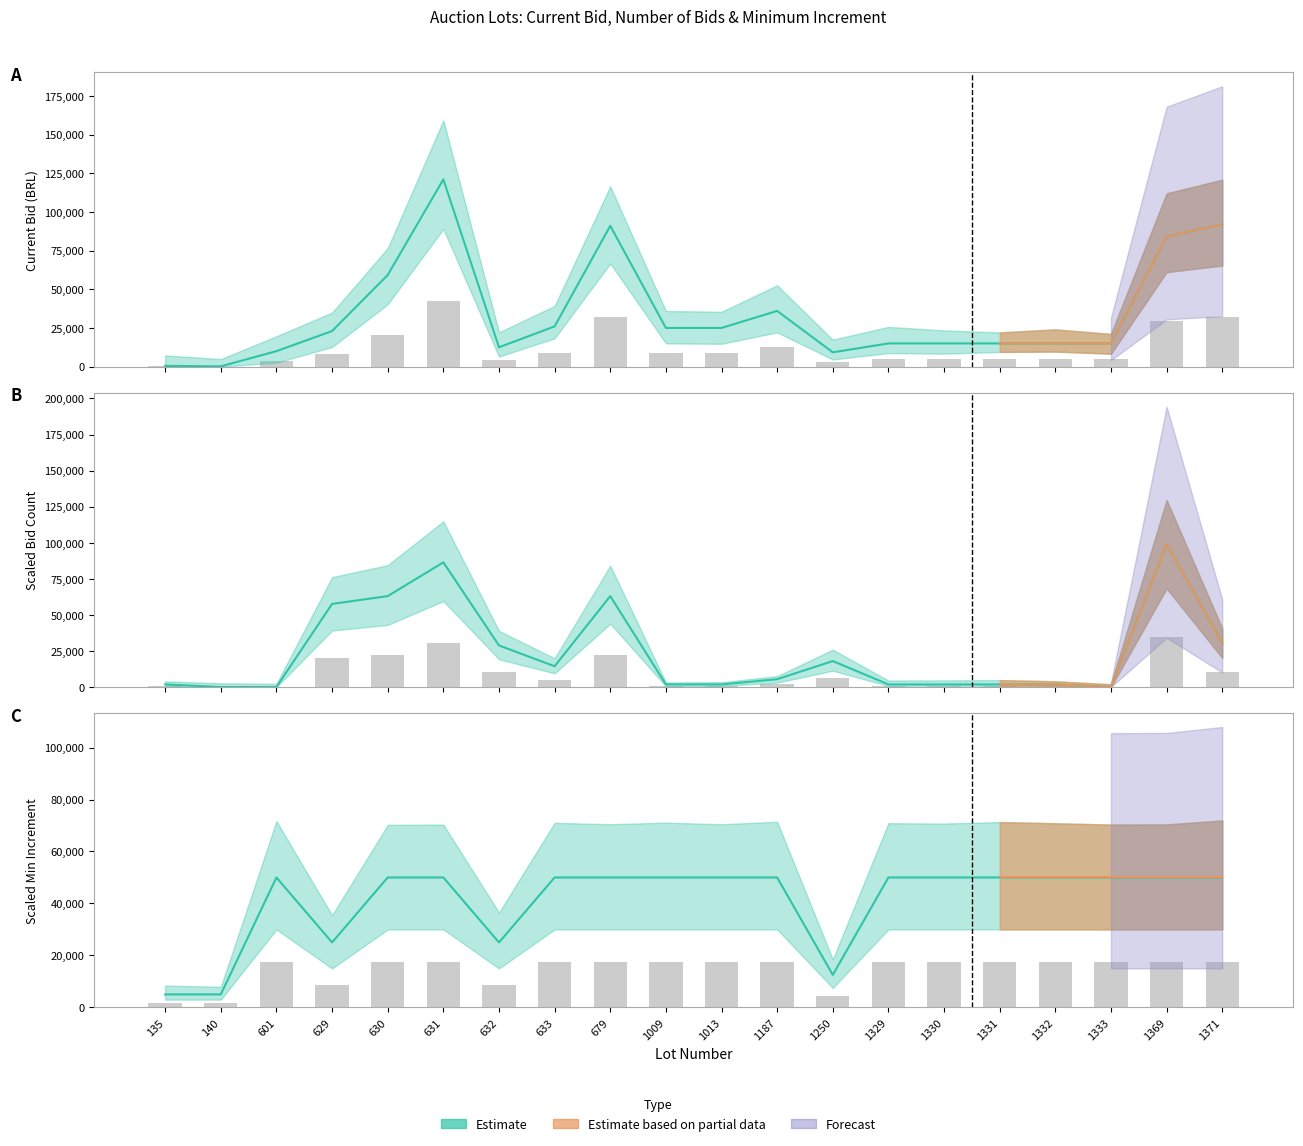

List the labels in order of Lances value, smallest first.

140, 601, 1333, 135, 1009, 1013, 1329, 1330, 1331, 1332, 1187, 633, 1250, 632, 1371, 629, 630, 679, 631, 1369